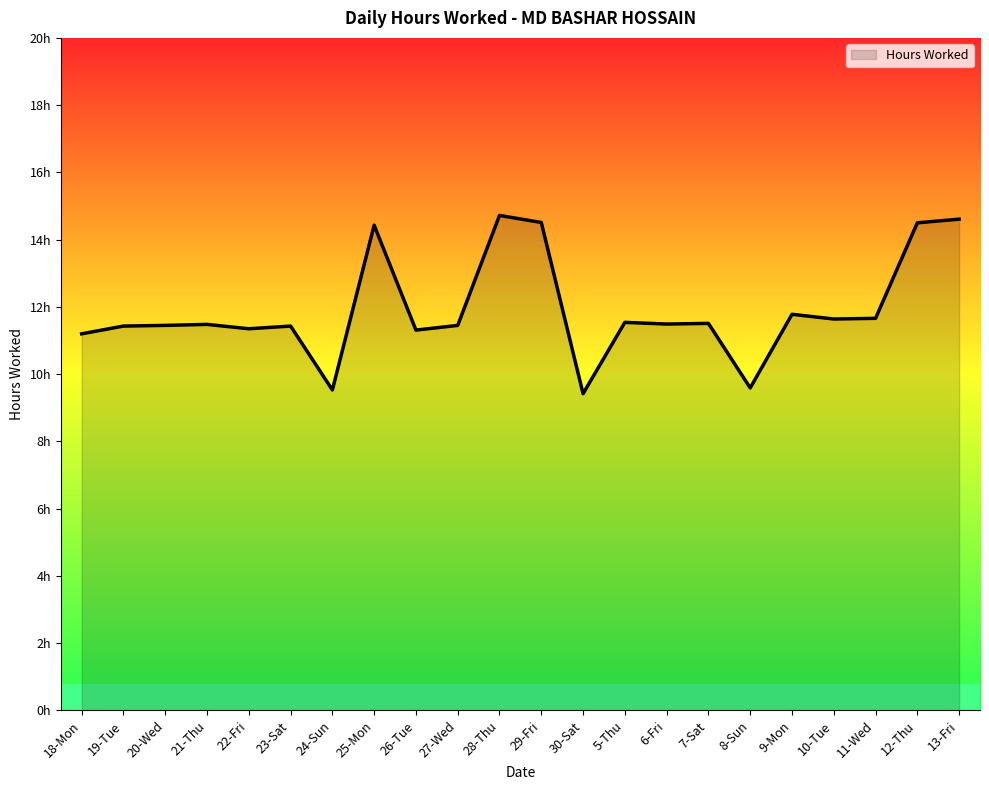

Where does the data first go above 11?

18-Mon